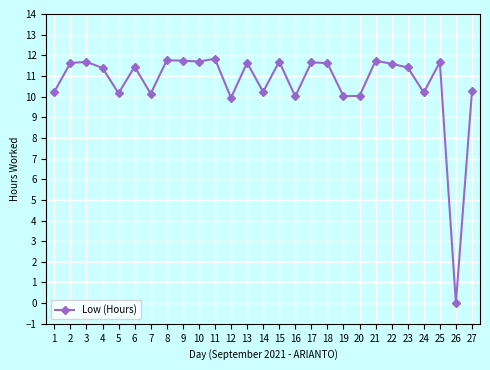

True or false: there are more than 2 points higher than both neighbors.

True